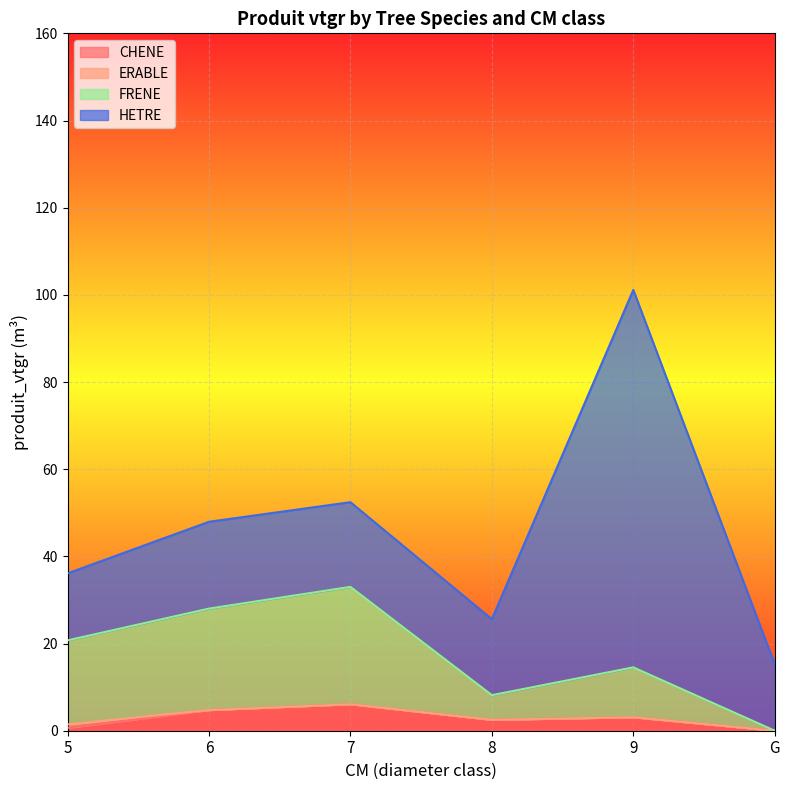

How many data points does each series have?

6